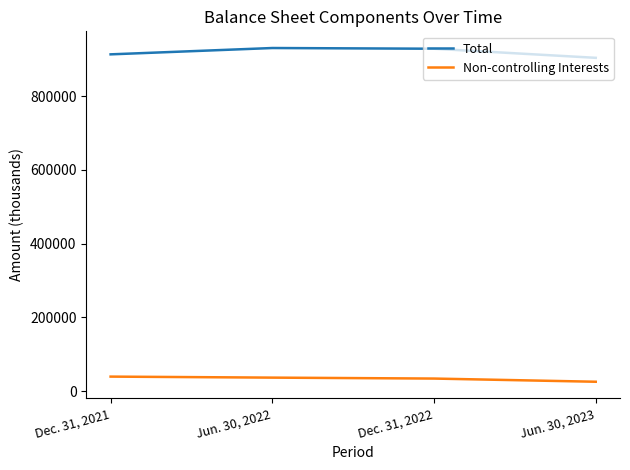

What is the spread (max minus min) of values at Jun. 30, 2022?

893934